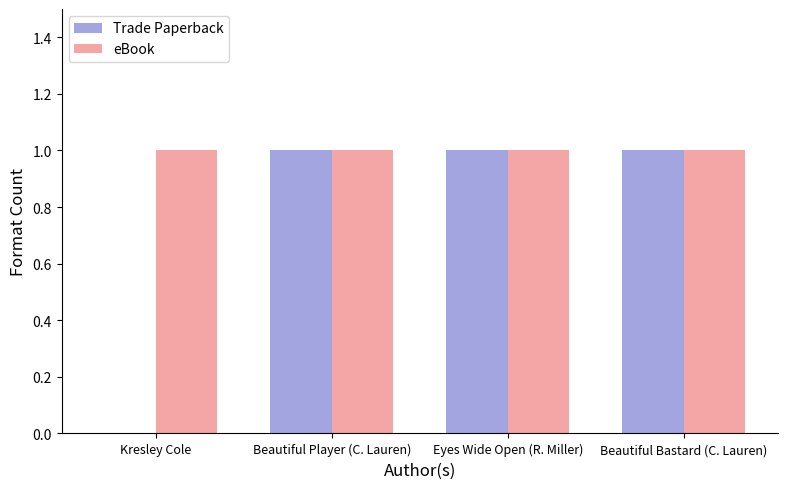

How many Trade Paperback values are between 1 and 2?

3